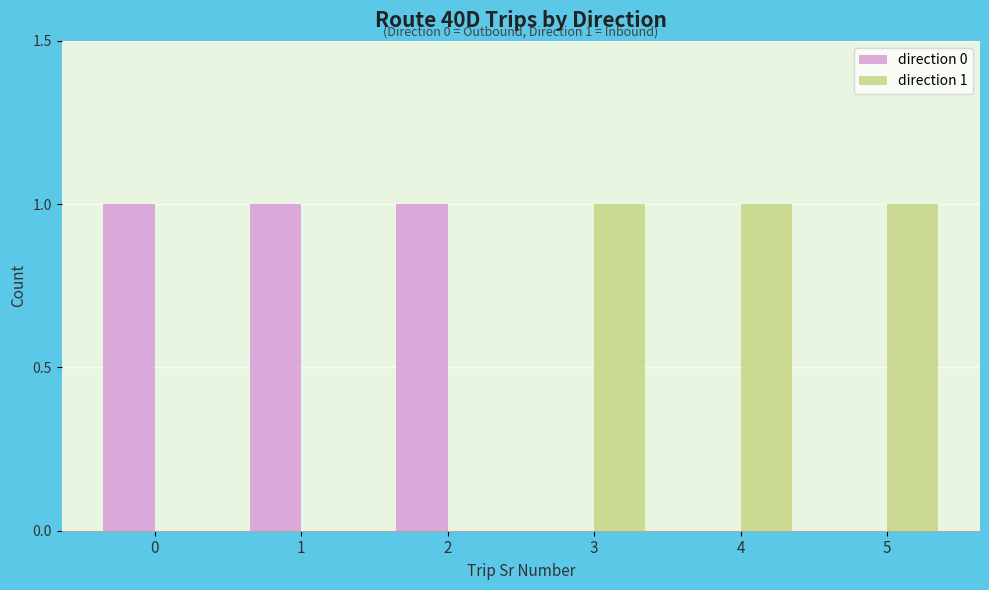

True or false: direction 0 has a value of 1 at 4.

False